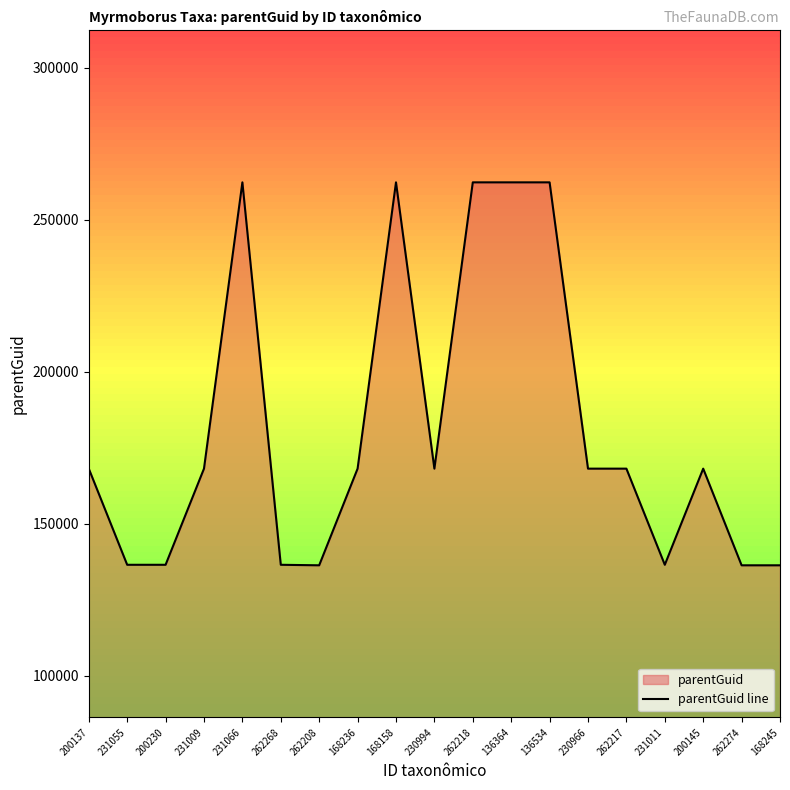

Where is the data nearest to the value 199346?

200137